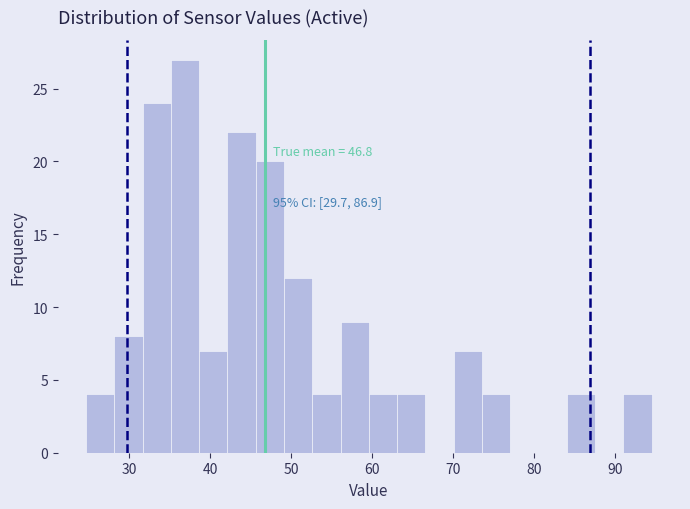

Around what value on the x-axis is the tallest bar? Give the approximate position of its centre, as read against the axis.

37